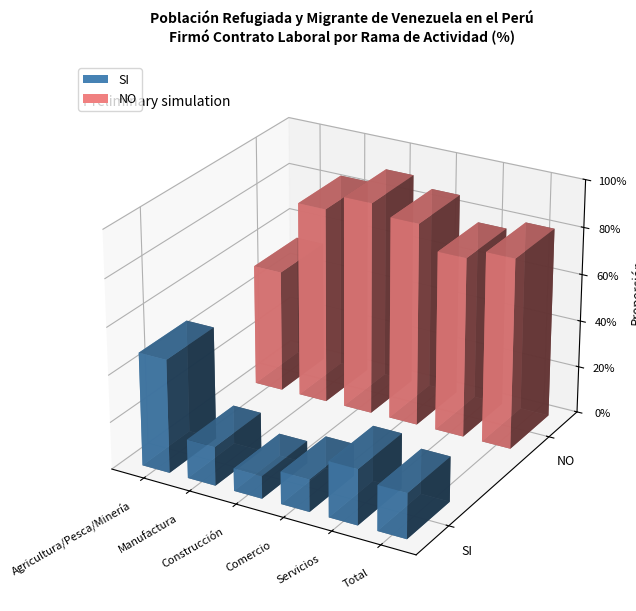

The value of SI at Servicios is 6.9. True or false?

False